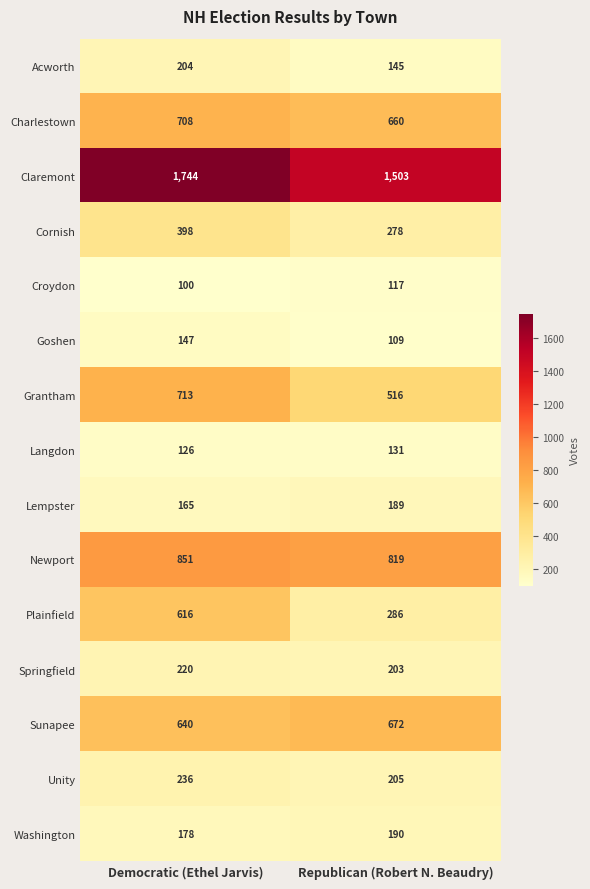

True or false: Goshen has a value of 109 at Republican (Robert N. Beaudry).

True